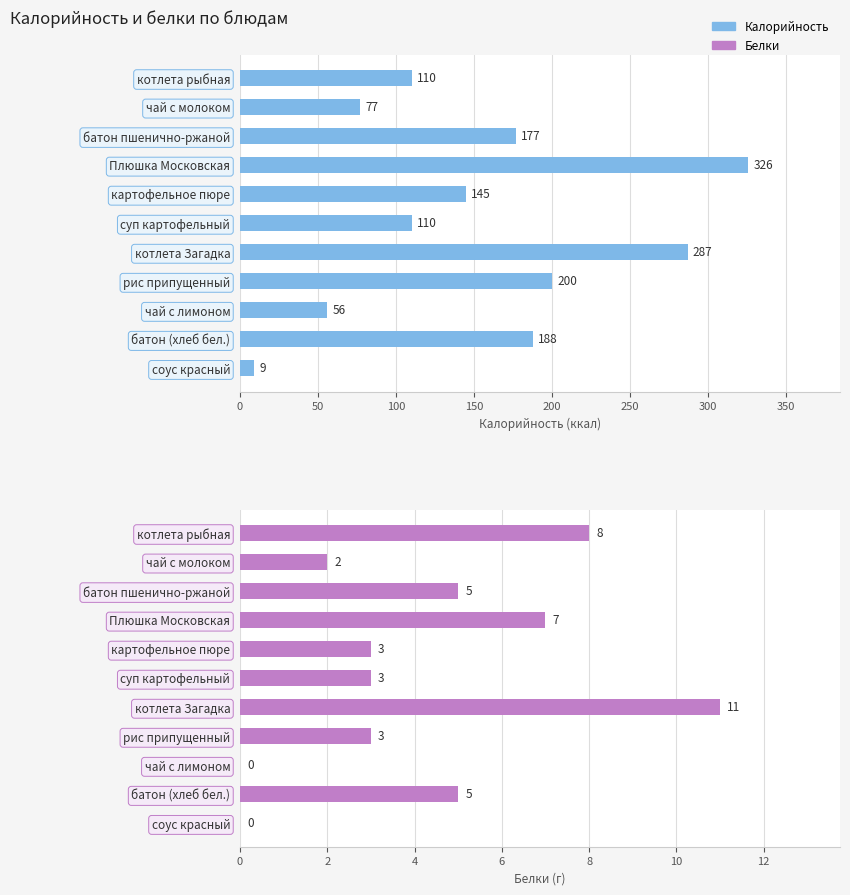

Is the value of Калорийность at котлета Загадка greater than the value of Белки at котлета рыбная?

Yes